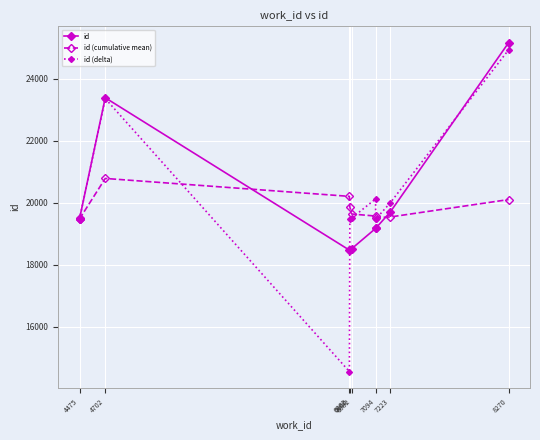

The id (cumulative mean) series shows 19634.0 at 6882. True or false?

True